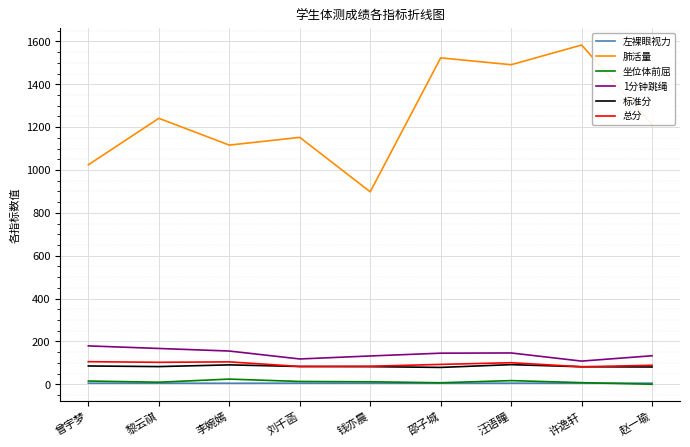

Is it true that 1分钟跳绳 equals 195.6 at 赵一瑜?

False